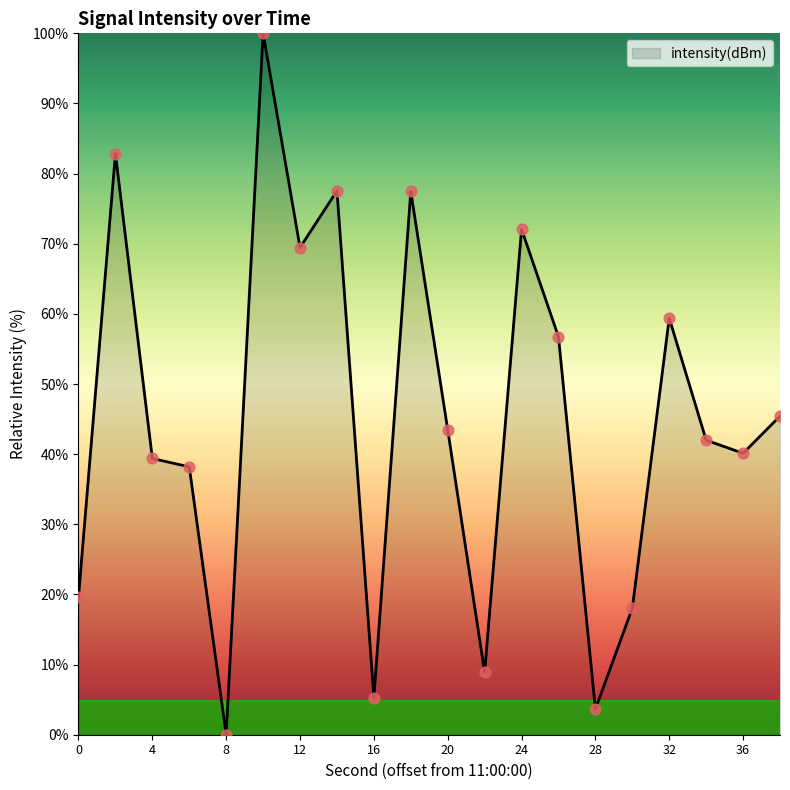

What is the greatest value displayed?

100.0